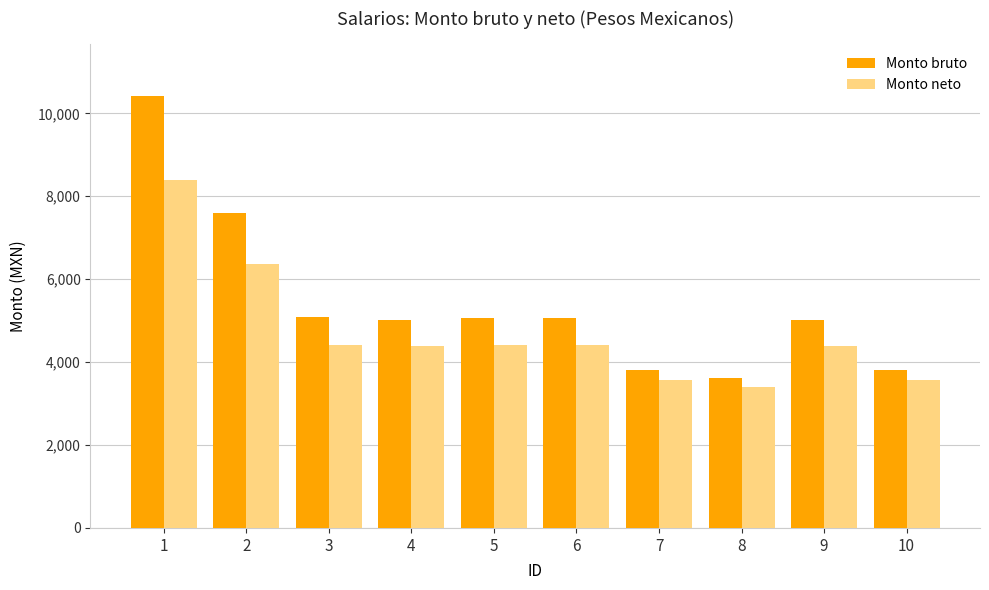

What is the difference between the highest and lowest values at 6?

648.3